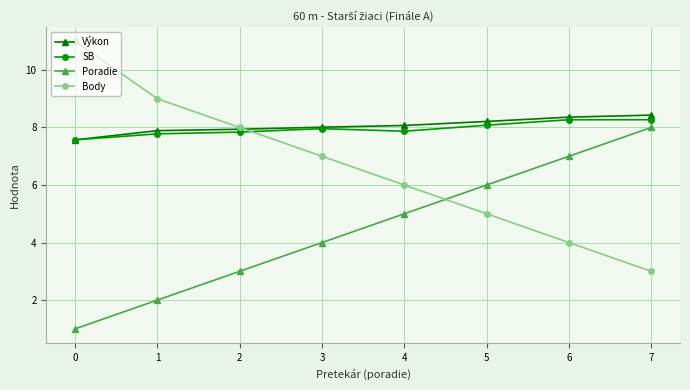

What is the difference between the highest and lowest values at 2?

5.0